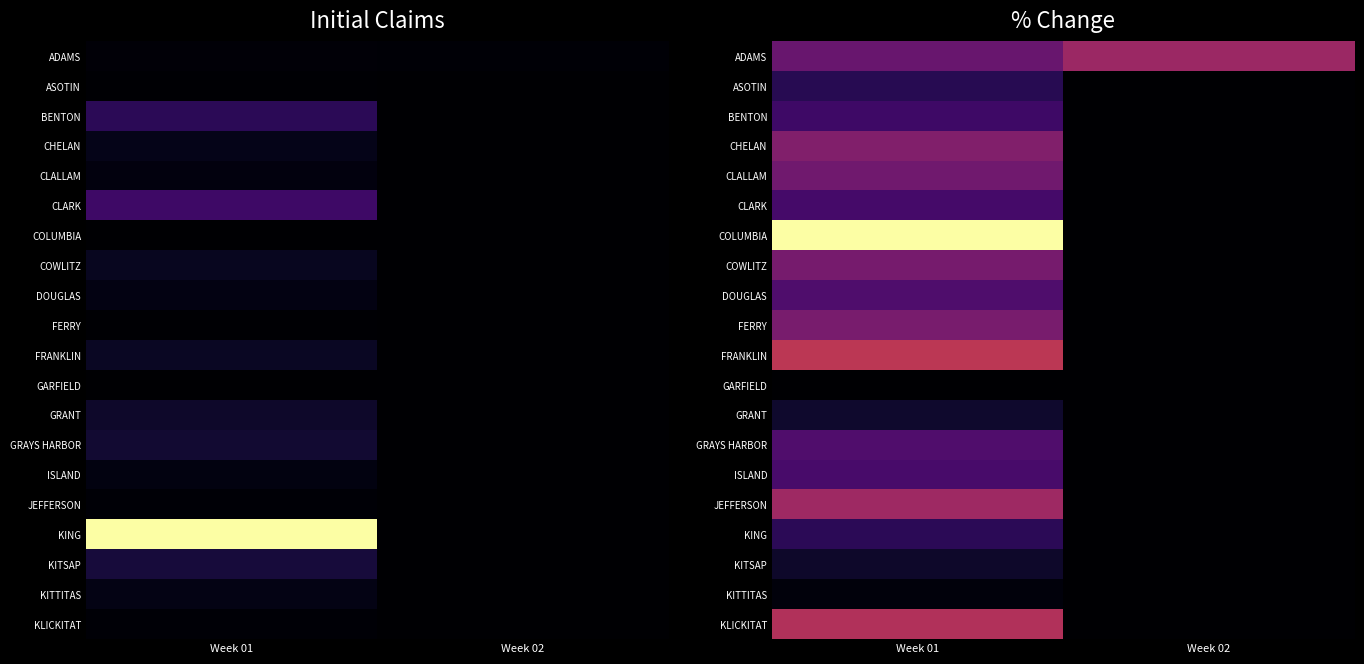

At which category does the chart reach its minimum across all series?

Week 02